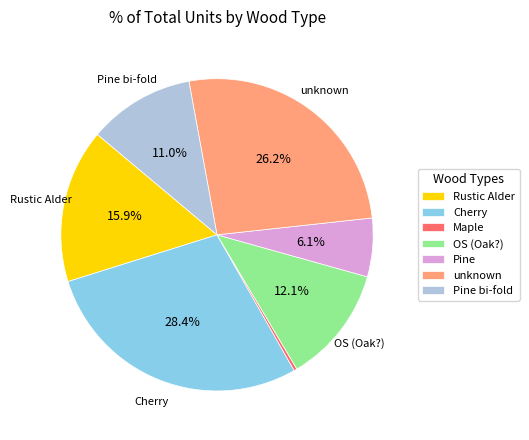

Combined, do Pine and OS (Oak?) account for over 50%?

No